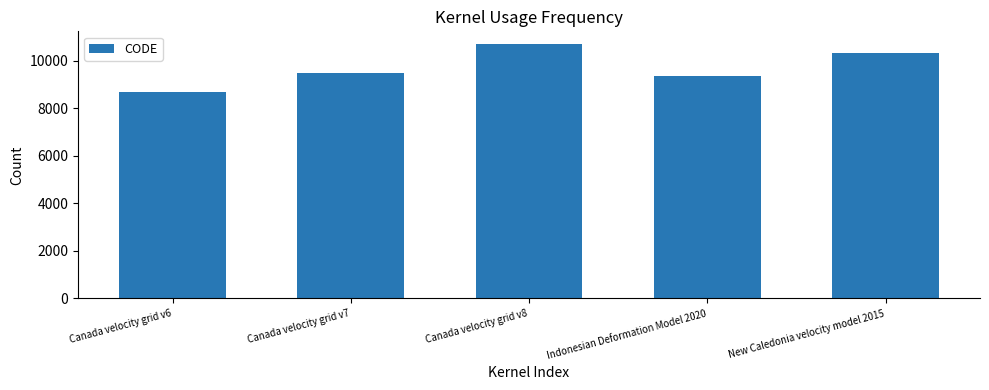

Between Canada velocity grid v8 and Canada velocity grid v7, which is larger?

Canada velocity grid v8